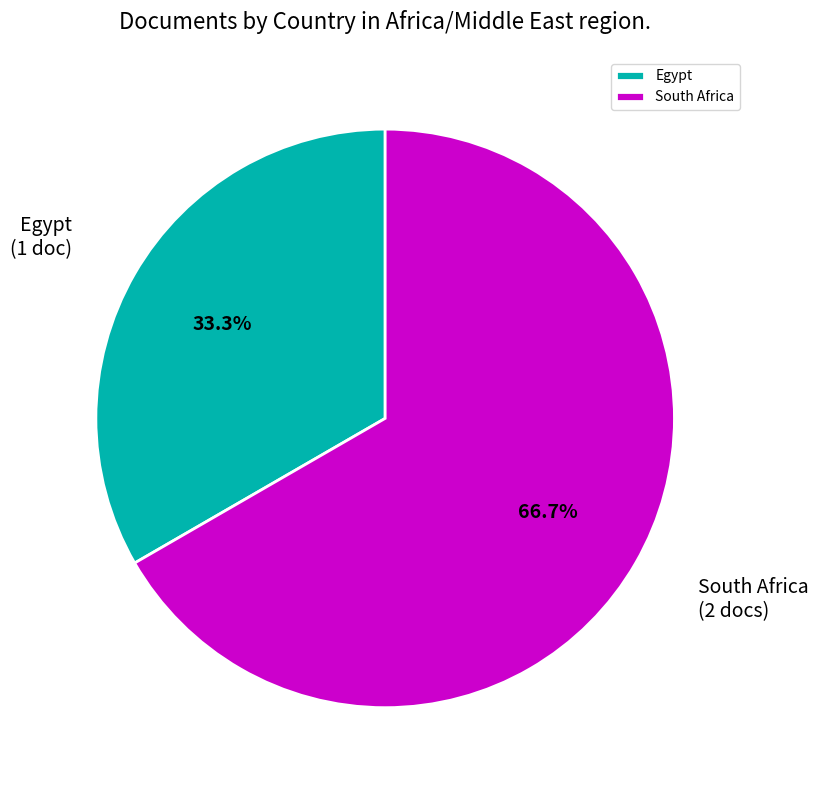

True or false: Egypt accounts for 33% of the total.

True